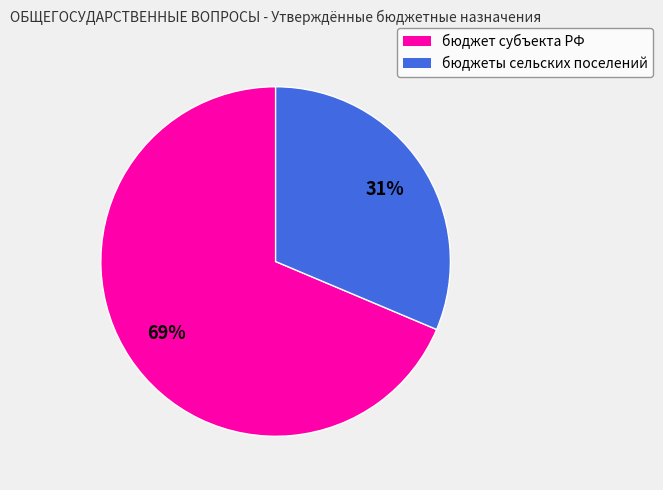

To the nearest percent, what is the average slice percentage?

50%